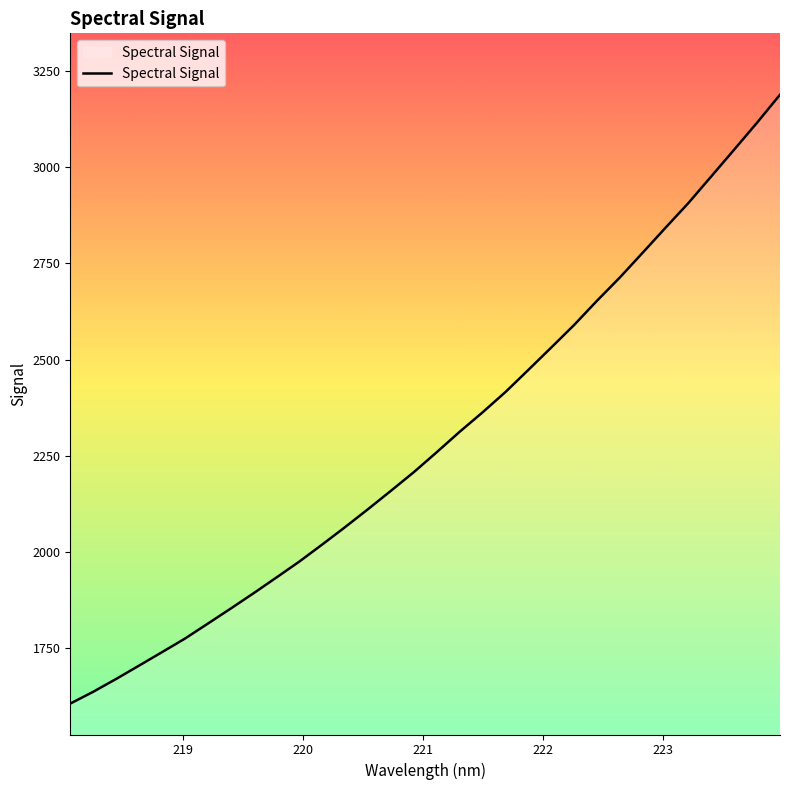

What is the difference between the maximum and minimum values?

1582.2